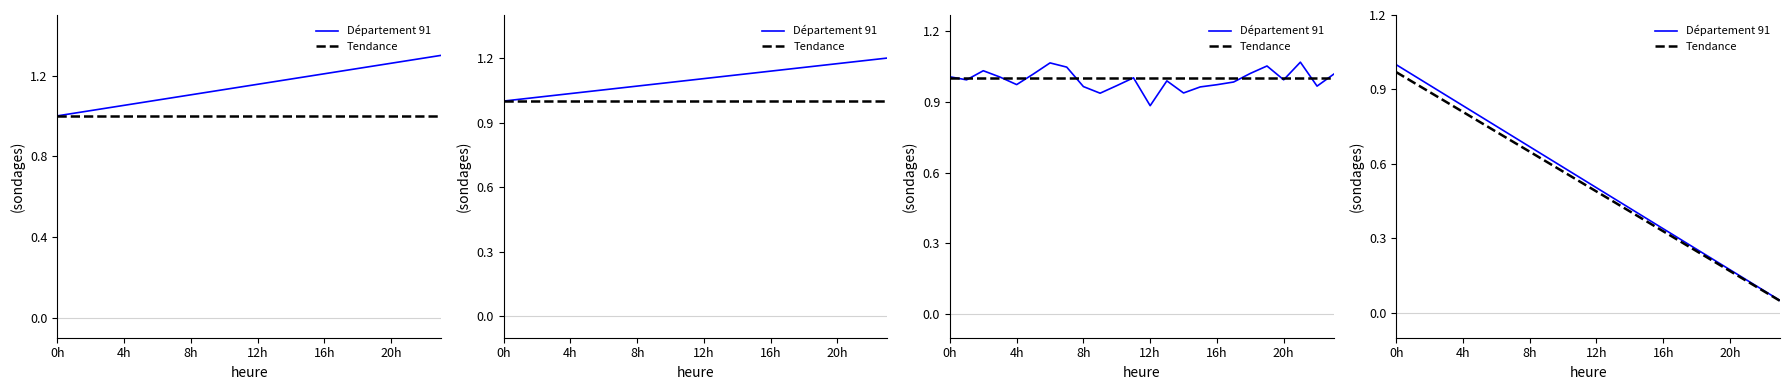

Reading right to left, extract all data points from this chart.

Département 91: 0.1	0.1	0.1	0.2	0.2	0.3	0.3	0.3	0.4	0.4	0.5	0.5	0.5	0.6	0.6	0.7	0.7	0.8	0.8	0.8	0.9	0.9	1.0	1.0
Tendance: 0.0	0.1	0.1	0.2	0.2	0.2	0.3	0.3	0.4	0.4	0.4	0.5	0.5	0.6	0.6	0.6	0.7	0.7	0.8	0.8	0.8	0.9	0.9	1.0